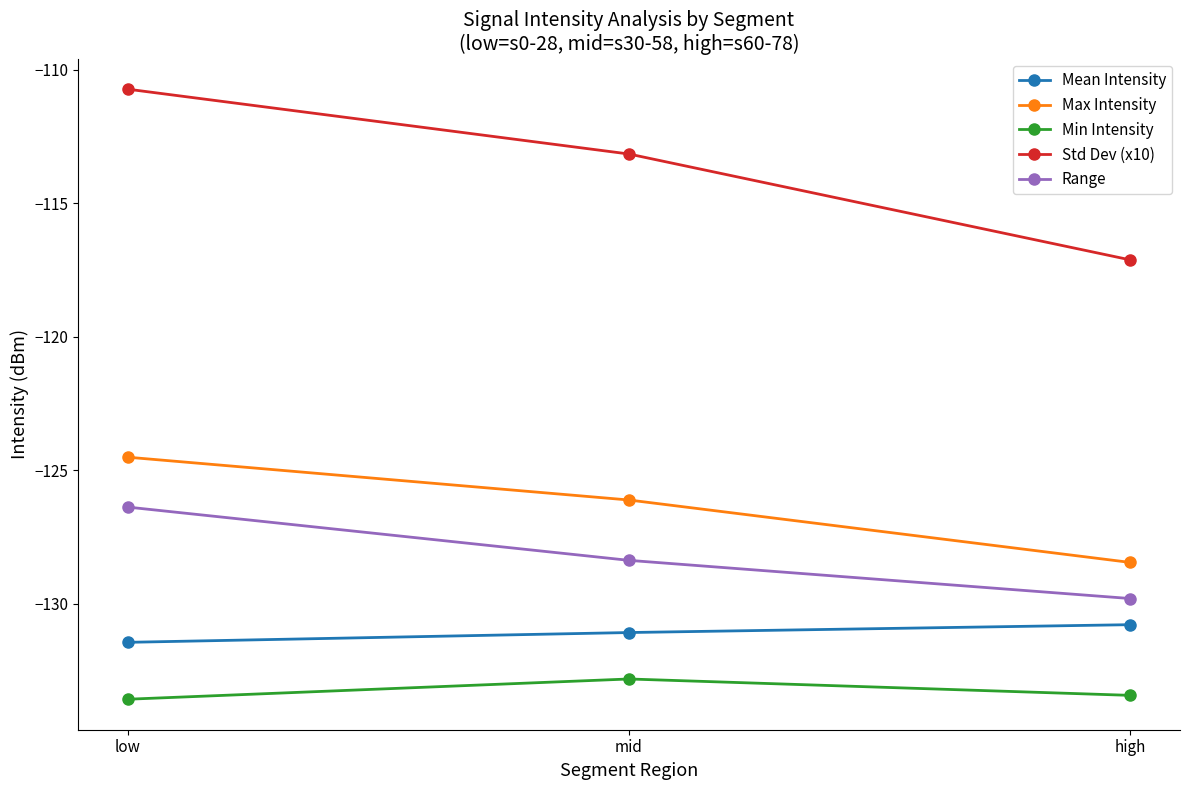

What is the lowest value of the Min Intensity series?

-133.6